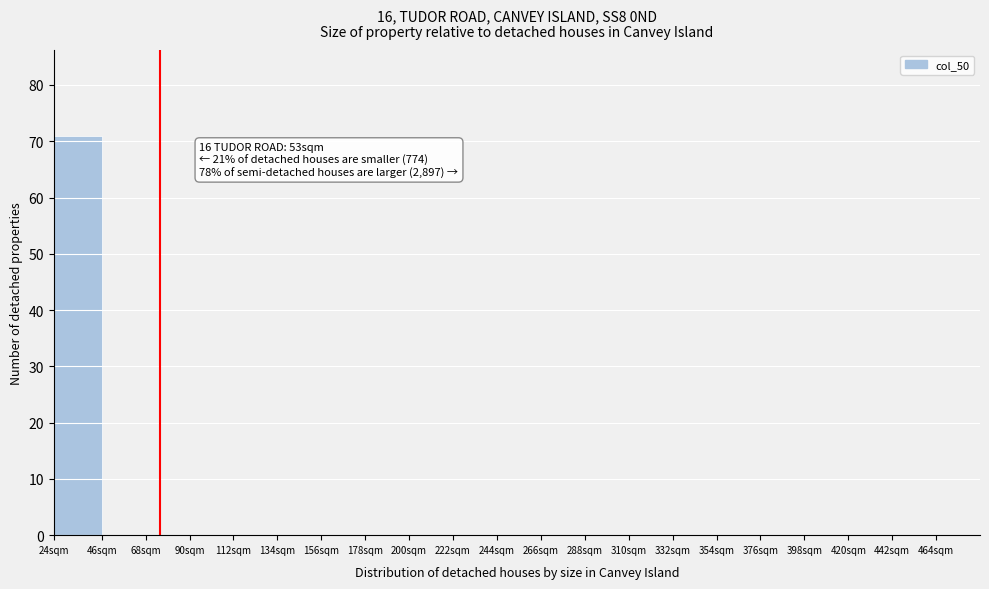

Reading right to left, transcribe all the data shown in this chart.

464sqm=0	442sqm=0	420sqm=0	398sqm=0	376sqm=0	354sqm=0	332sqm=0	310sqm=0	288sqm=0	266sqm=0	244sqm=0	222sqm=0	200sqm=0	178sqm=0	156sqm=0	134sqm=0	112sqm=0	90sqm=0	68sqm=0	46sqm=0	24sqm=71